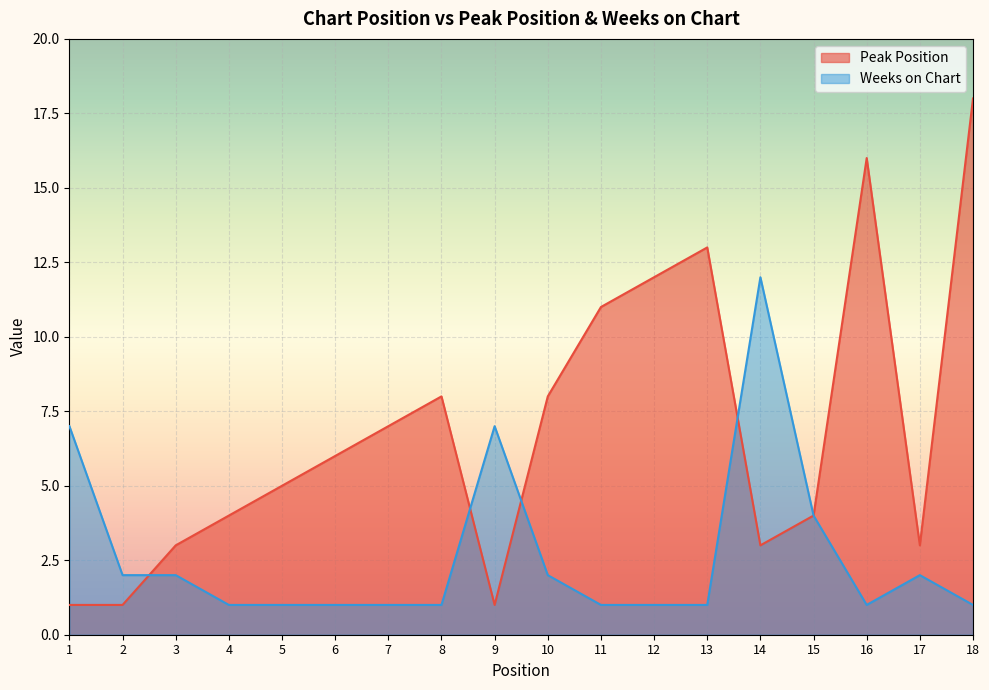

Which series has the largest total across all categories?

Peak Position